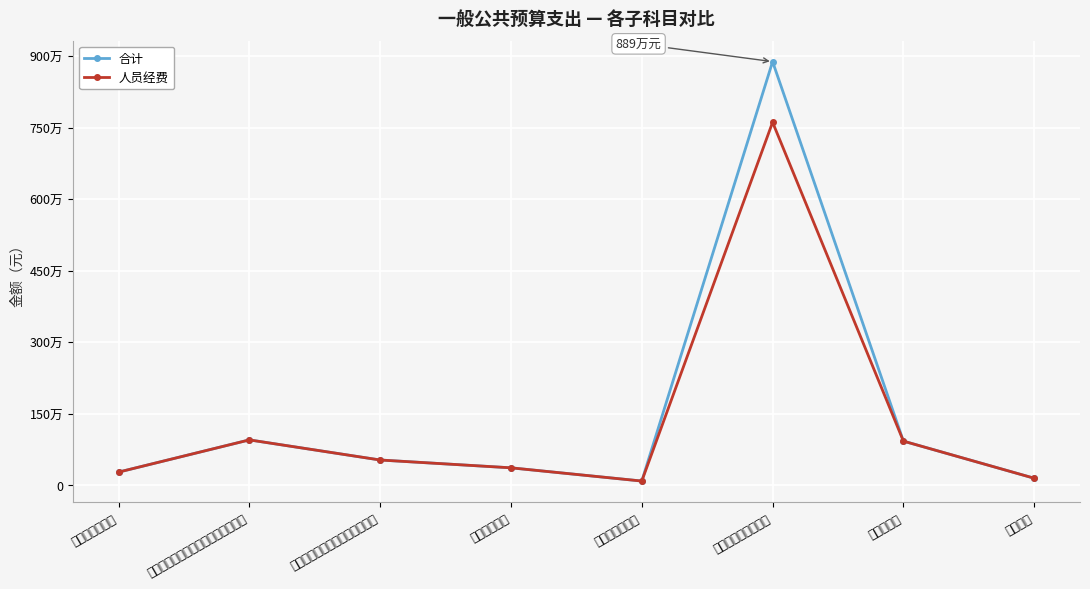

Which series changed the most between 机关事业单位职业年金缴费支出 and 购房补贴?

合计